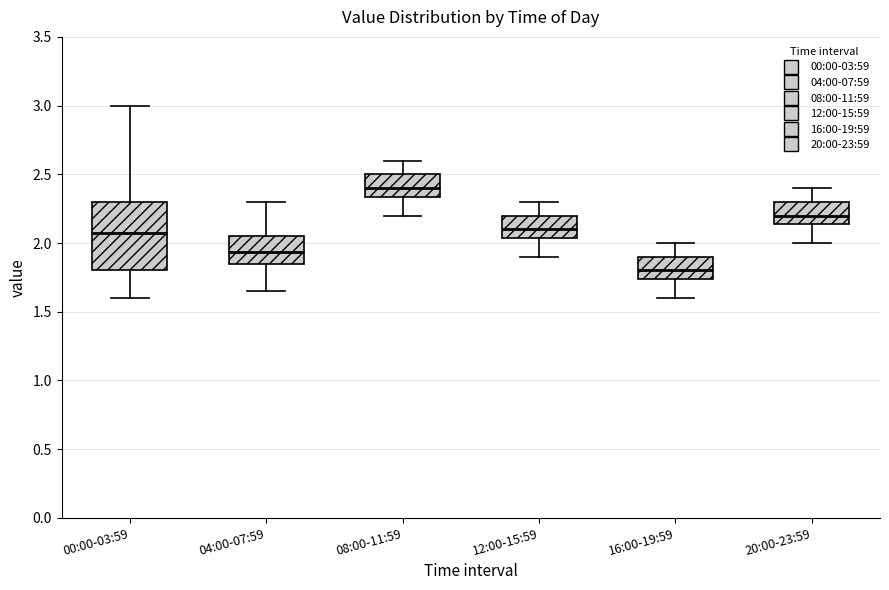

Reading left to right, read every box against the y-axis: the position of its median line, the range the box covers, and the ends of its whiskers. The values are not printed on the chart, so give them approximately, as read against the axis.

00:00-03:59: median 2.10, box 1.80 to 2.30, whiskers 1.60 to 3.00
04:00-07:59: median 1.95, box 1.85 to 2.05, whiskers 1.65 to 2.30
08:00-11:59: median 2.40, box 2.35 to 2.50, whiskers 2.20 to 2.60
12:00-15:59: median 2.10, box 2.05 to 2.20, whiskers 1.90 to 2.30
16:00-19:59: median 1.80, box 1.75 to 1.90, whiskers 1.60 to 2.00
20:00-23:59: median 2.20, box 2.15 to 2.30, whiskers 2.00 to 2.40